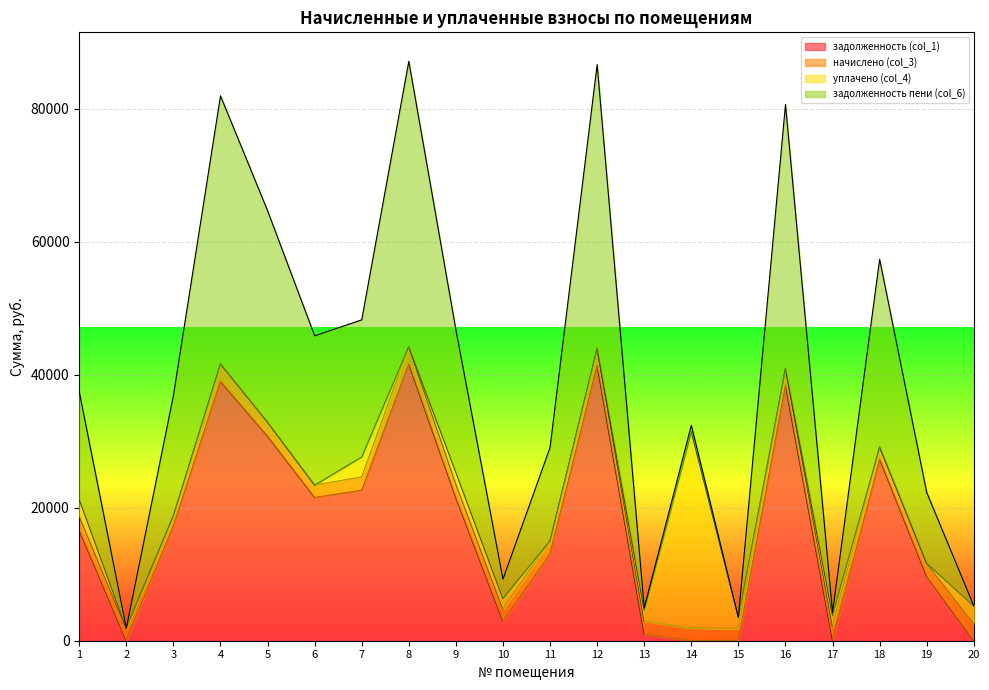

What is the highest value of the задолженность (col_1) series?

41580.5